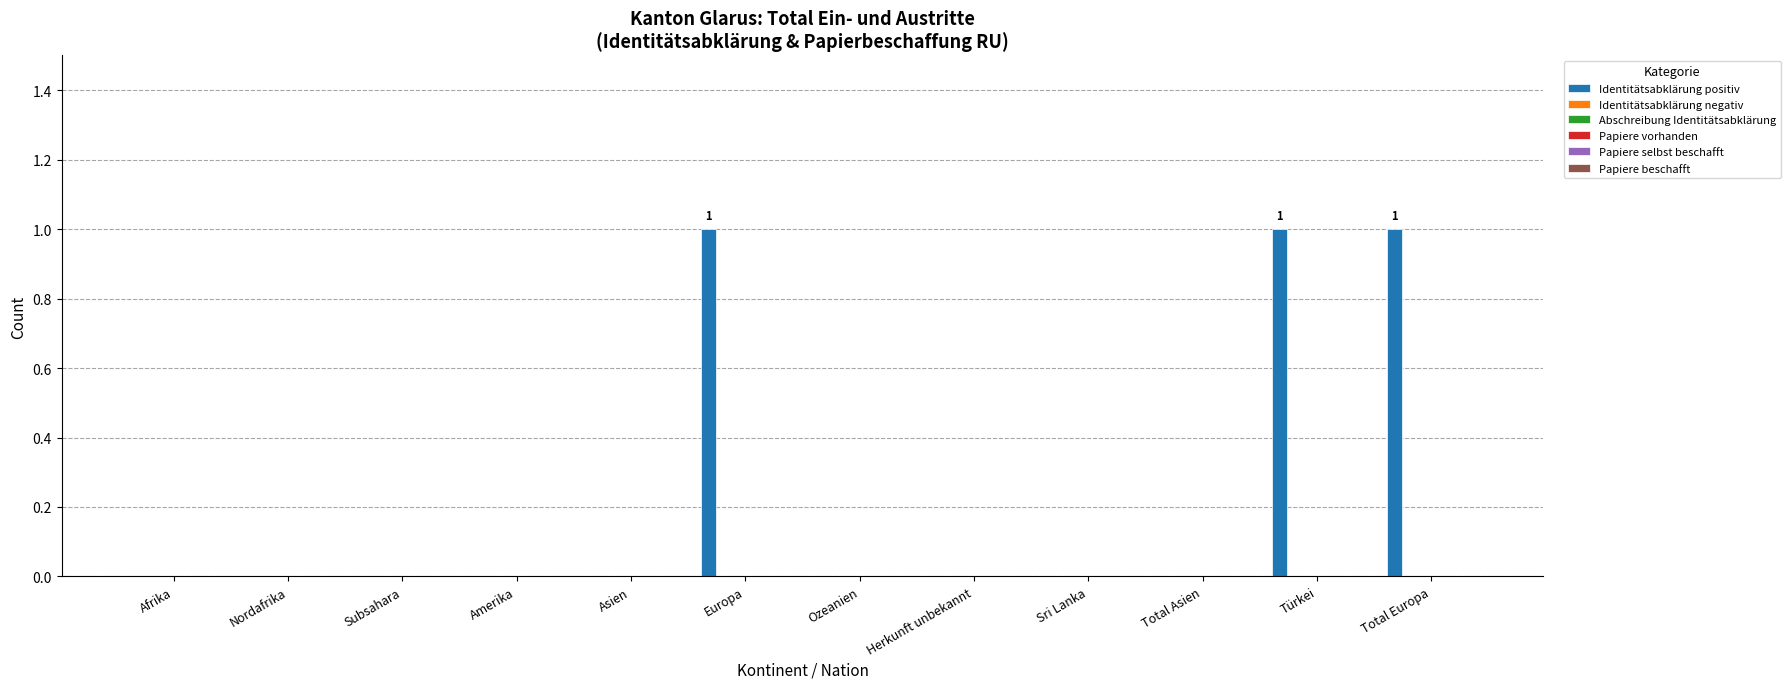

Are the bars grouped side by side (vs. stacked)?

No